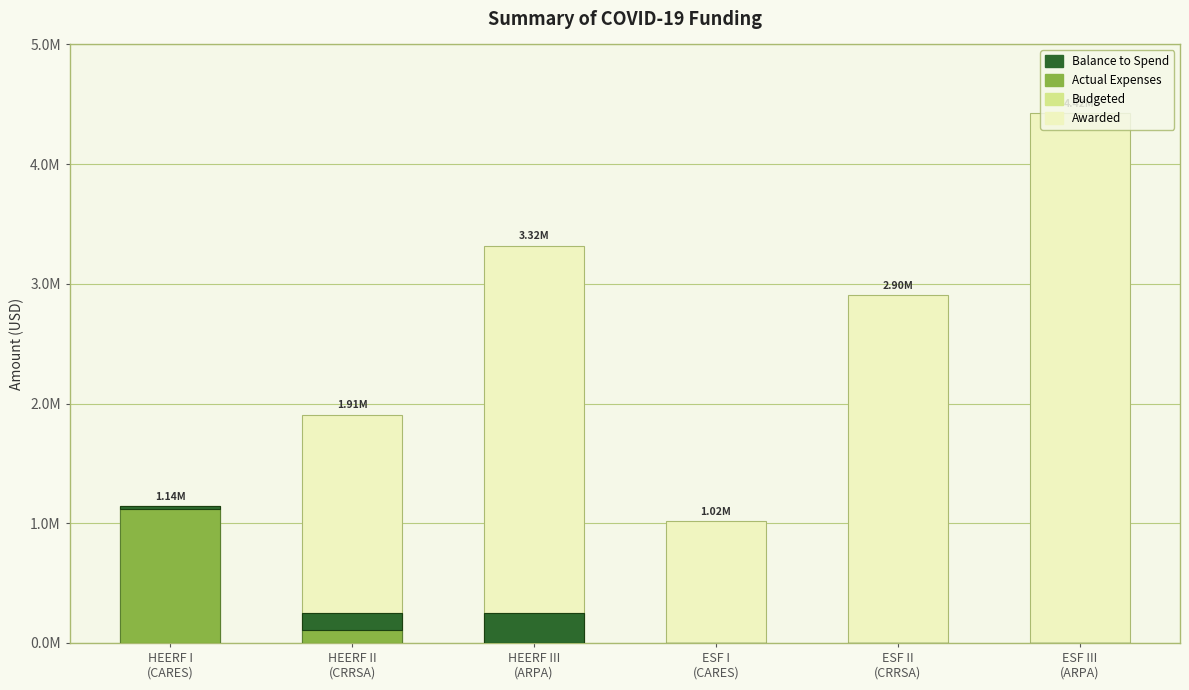

What is the difference between the second highest and minimum values in the Budgeted series?

250500.0